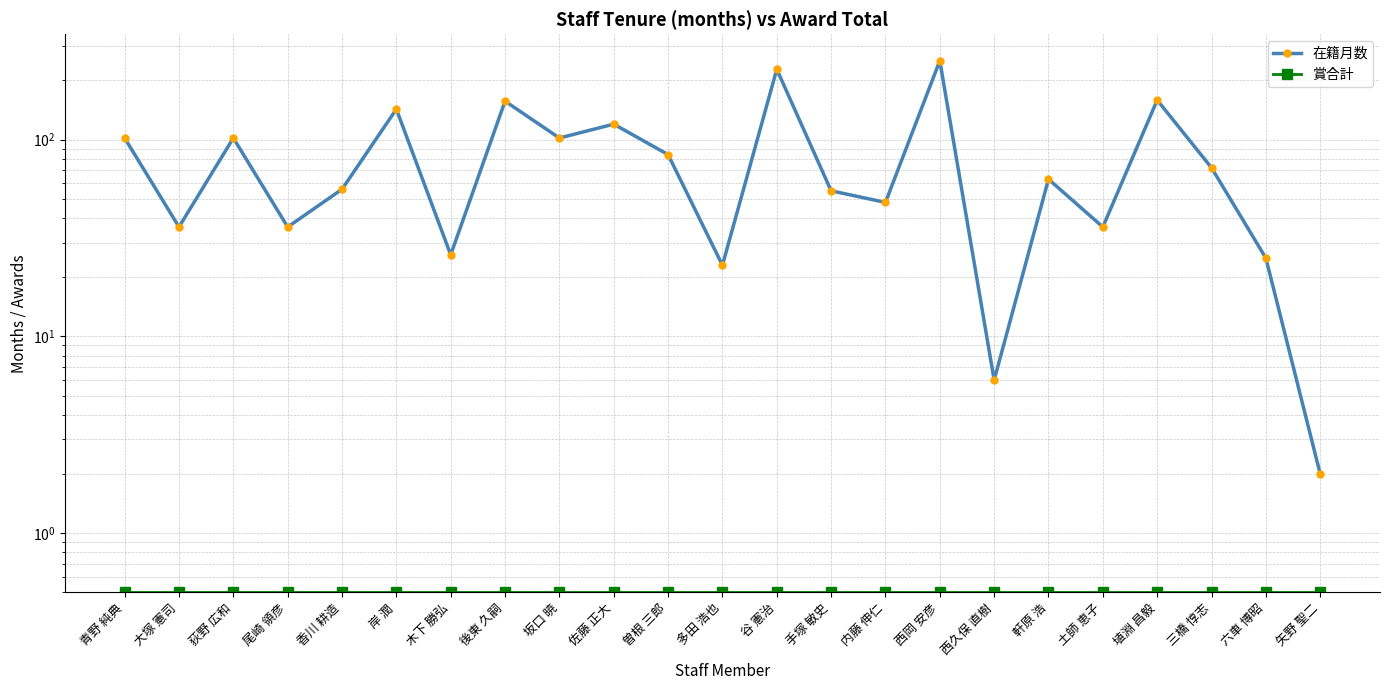

The 在籍月数 series shows 25.0 at 六車 博昭. True or false?

True